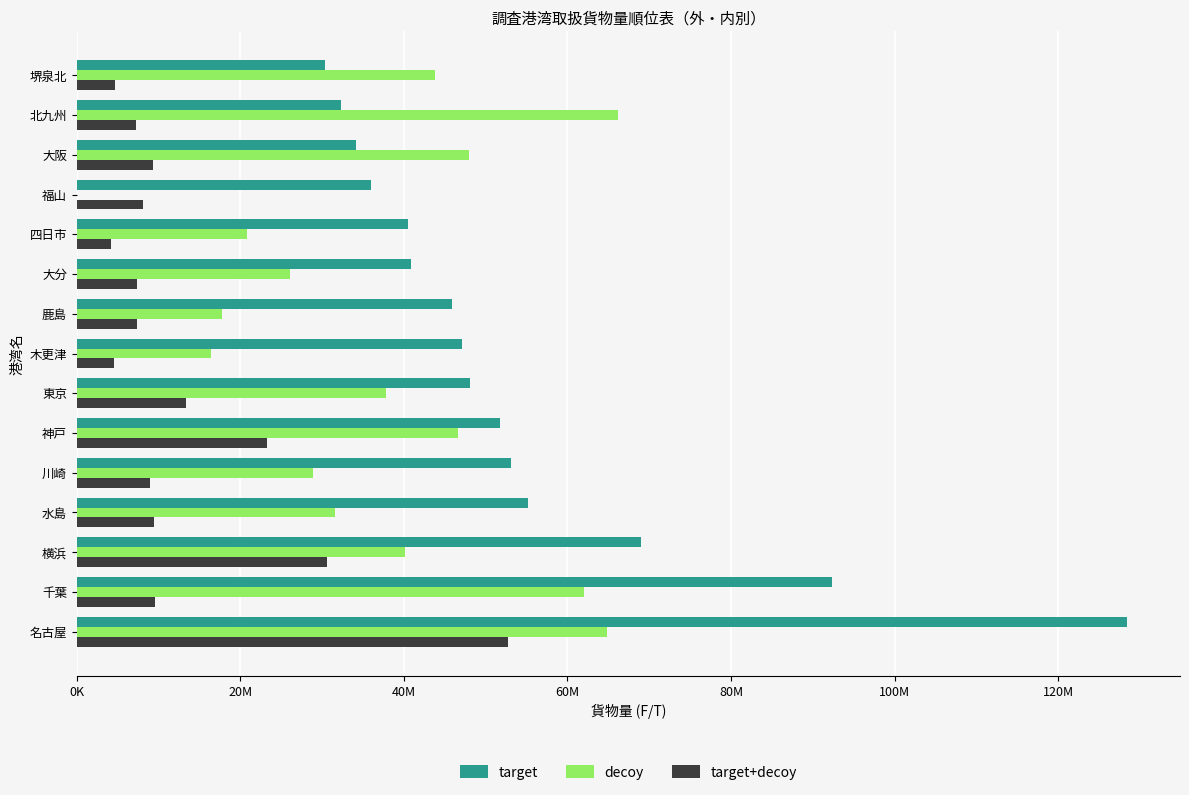

Reading left to right, transcribe all the data shown in this chart.

target: 128475825	92336782	68932510	55121155	53047596	51726204	48102417	47080259	45826172	40879994	40535614	35995446	34111827	32354045	30331328
decoy: 64780852	61995782	40191143	31626245	28921443	46587575	37851778	16354361	17774289	26058762	20872040	0	47917648	66173090	43761657
target+decoy: 52713701	9529156	30624773	9488713	9006537	23307248	13368468	4554800	7420198	7305596	4233535	8047541	9363099	7215125	4655213